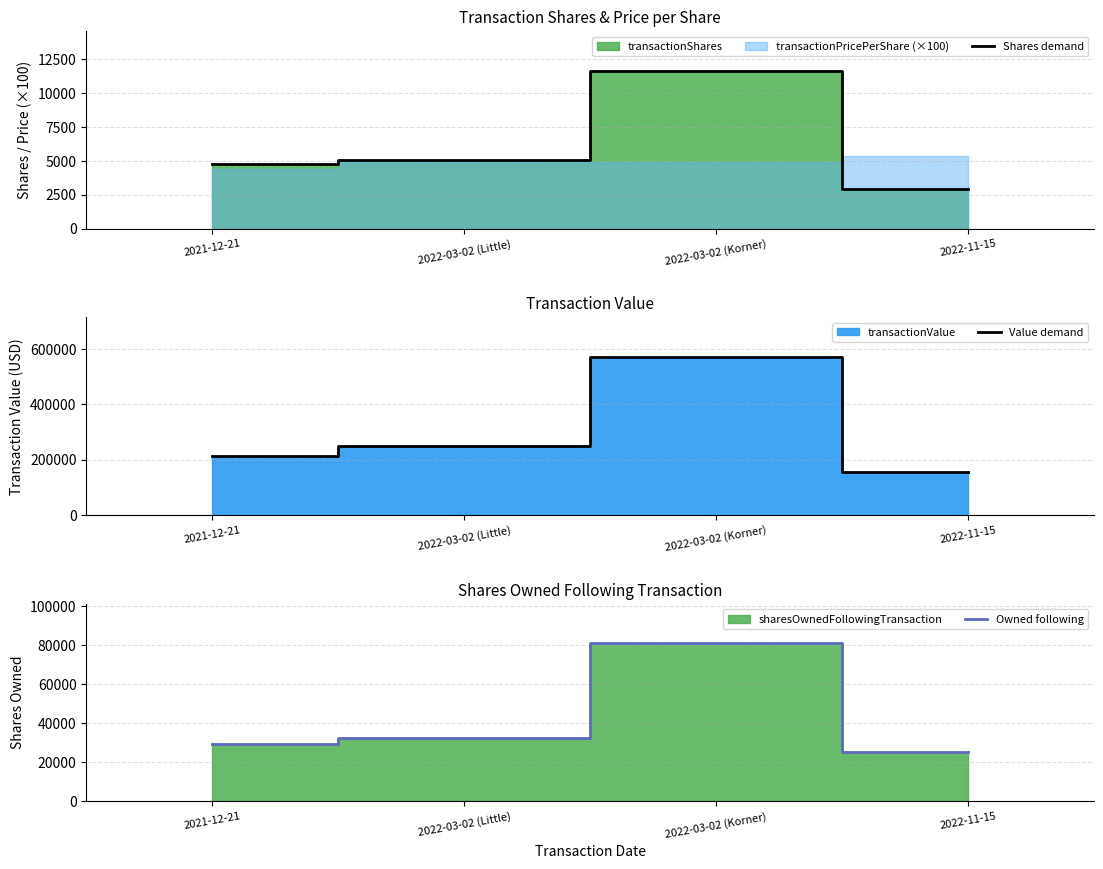

Which series changed the most between 2022-03-02 (Little) and 2022-03-02 (Korner)?

Value demand